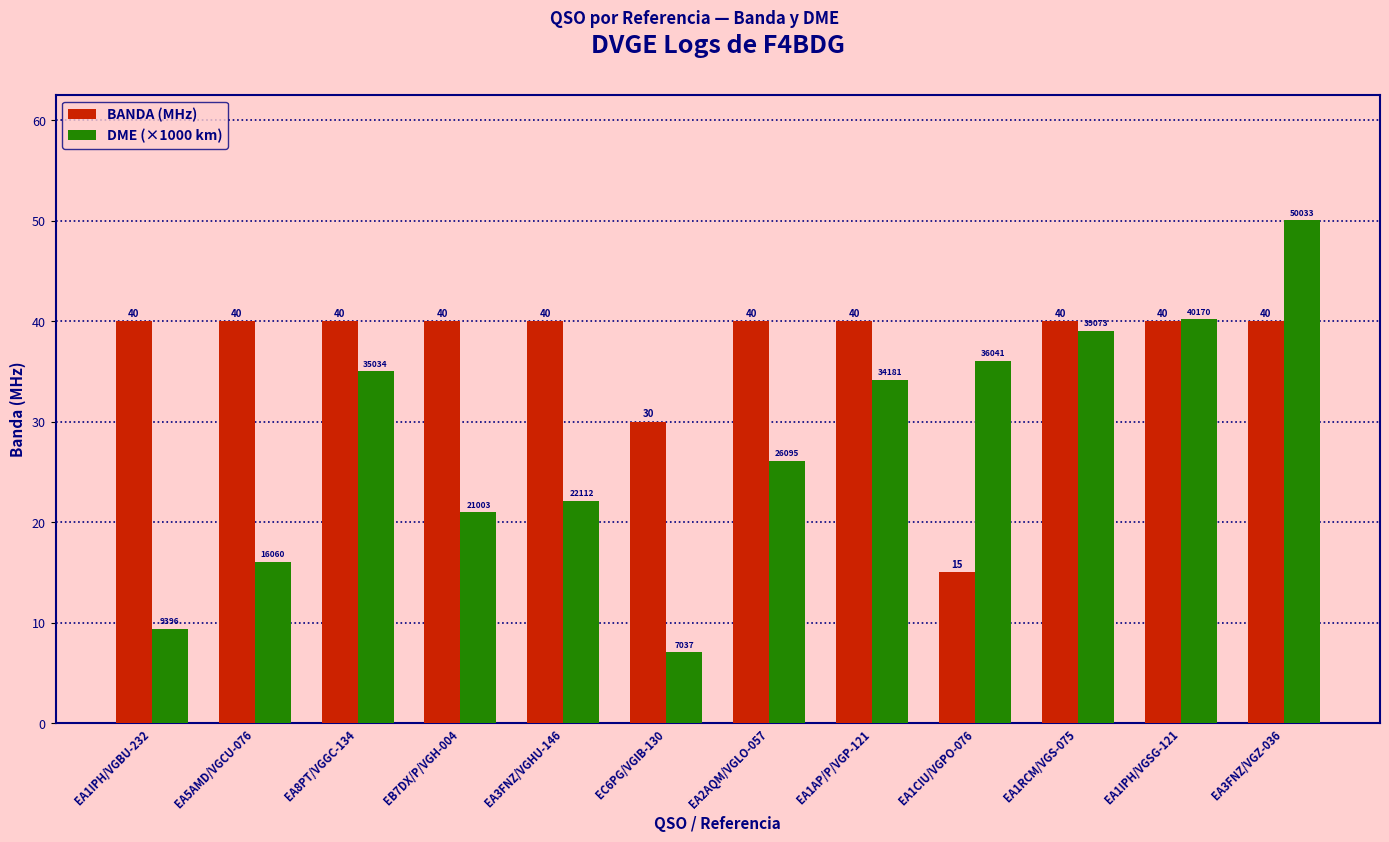

How many groups of bars are there?

12